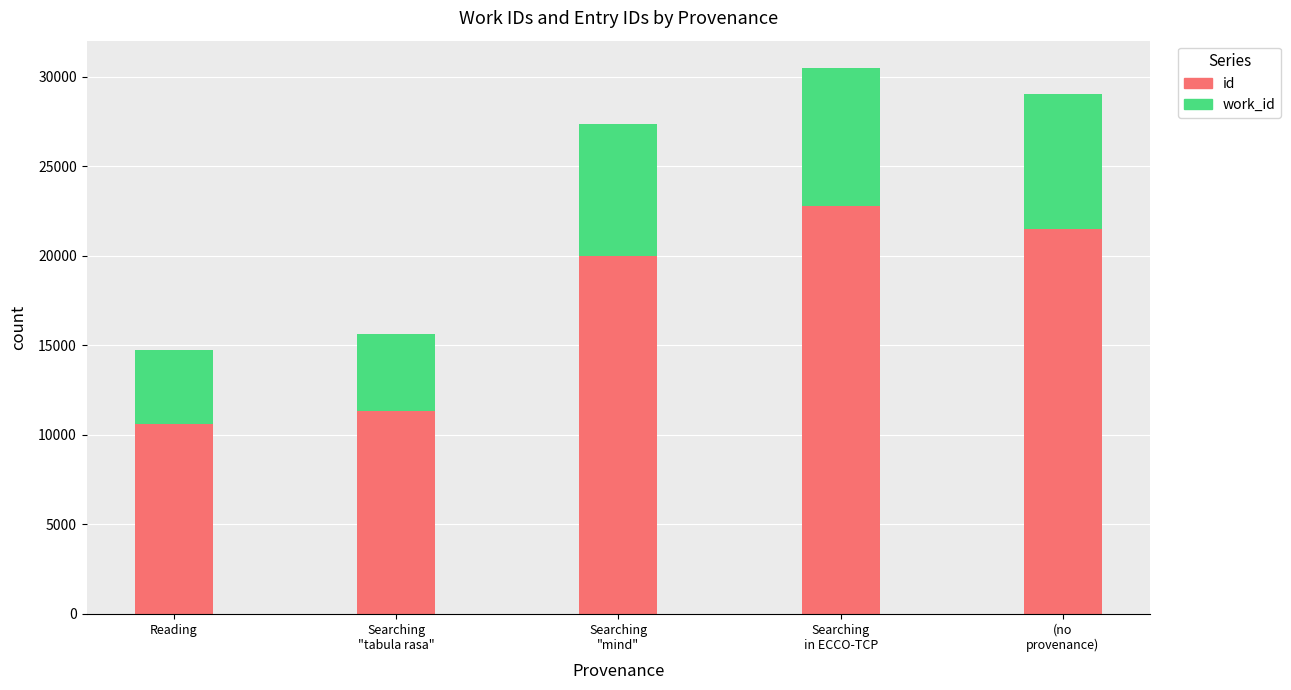

The value of id at Reading is 18706. True or false?

False